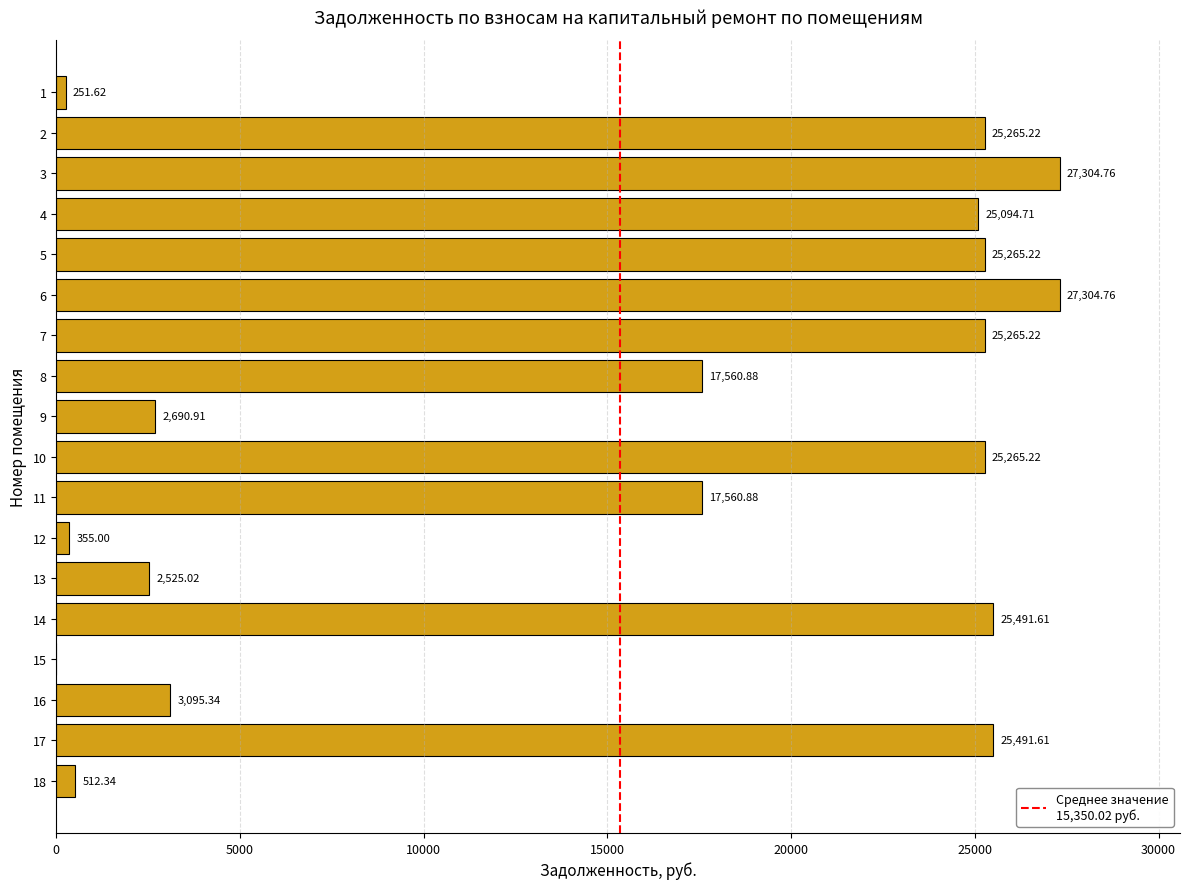

What is the greatest value displayed?

27304.8